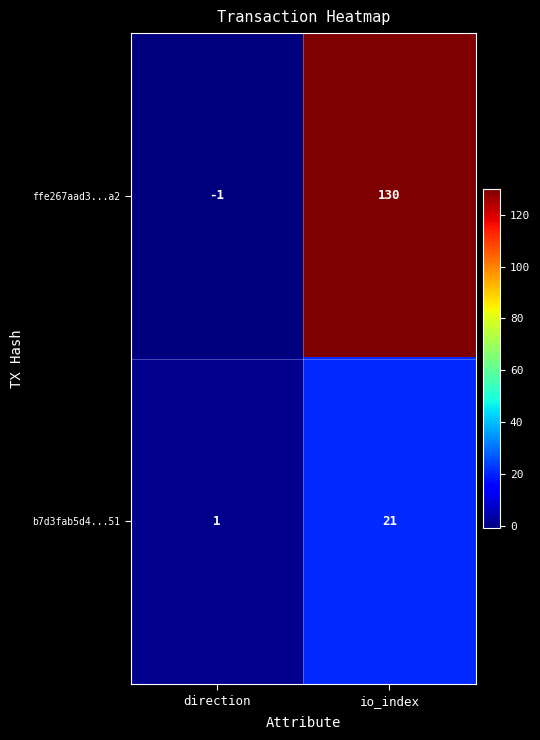

What is the sum of all ffe267aad3...a2 values?

129